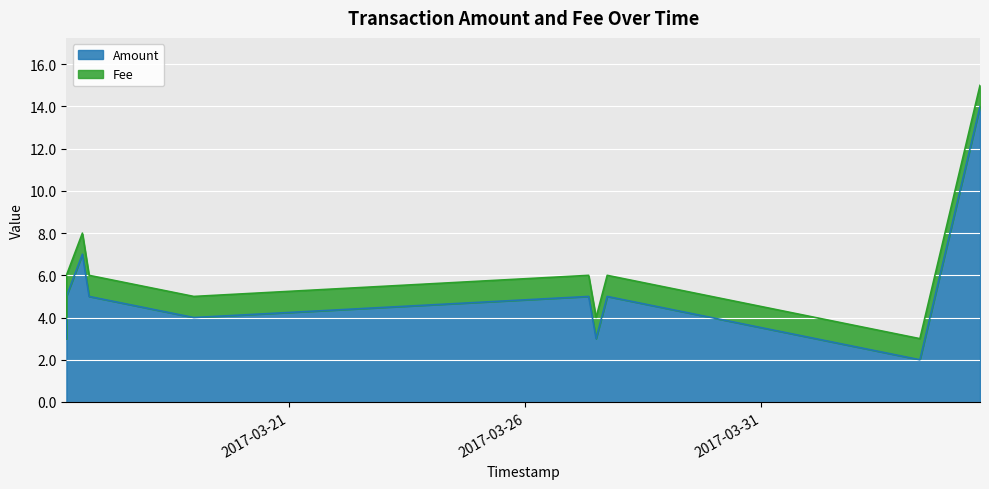

Count the number of categories in the chart.

10